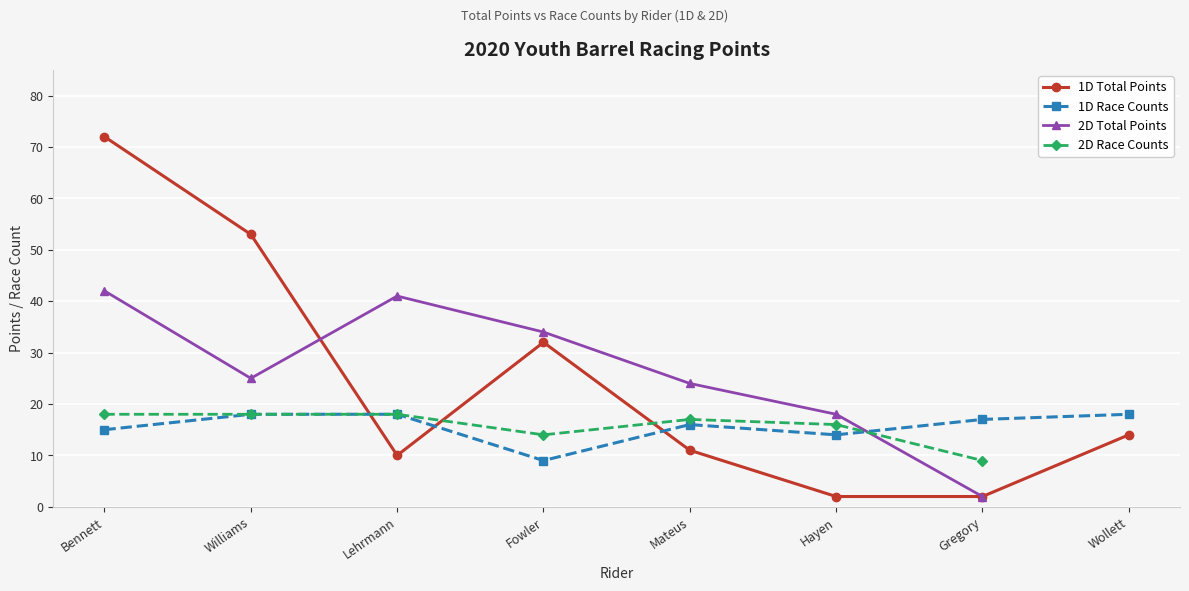

What is the difference between the maximum and minimum values in the 1D Race Counts series?

9